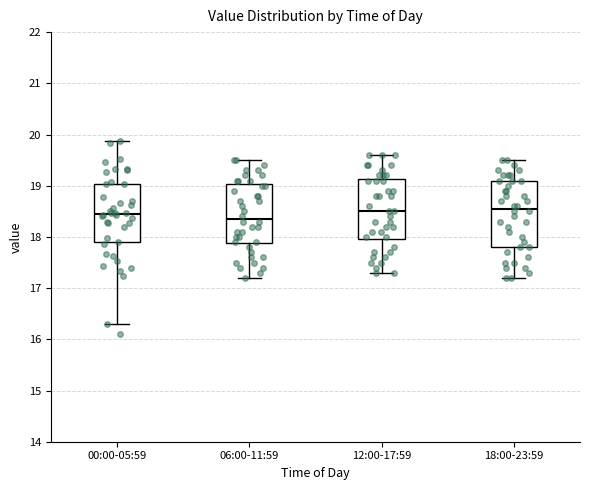

Where is the upper edge of the box for 12:00-17:59 on the y-axis? The values are not printed on the chart, so give them approximately, as read against the axis.

19.1